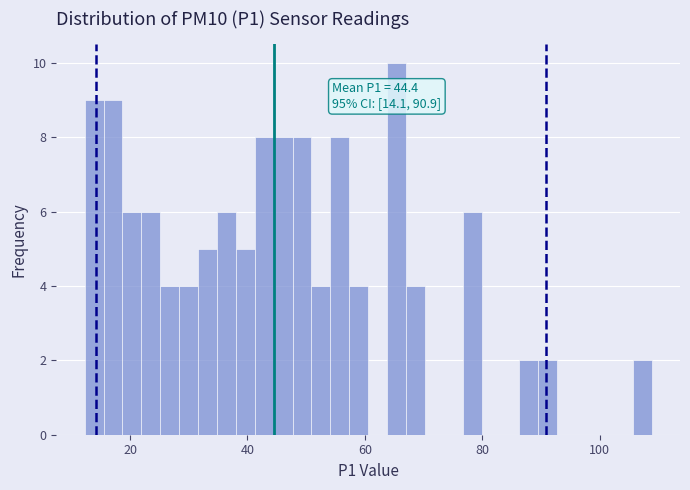

Read against the x-axis, roughly where is the centre of the tallest bar?

66